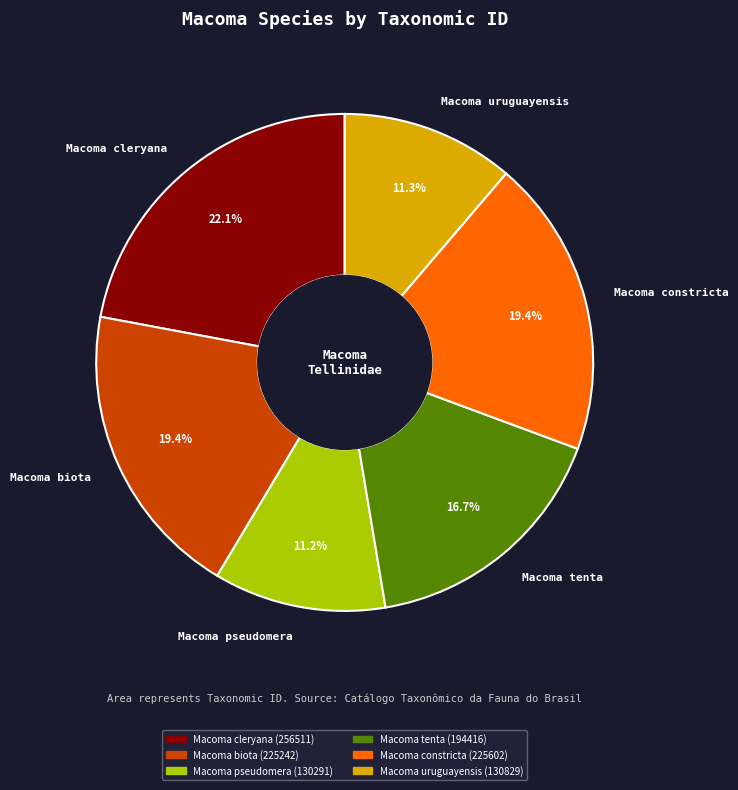

Is there any slice that represents more than half of the pie?

No